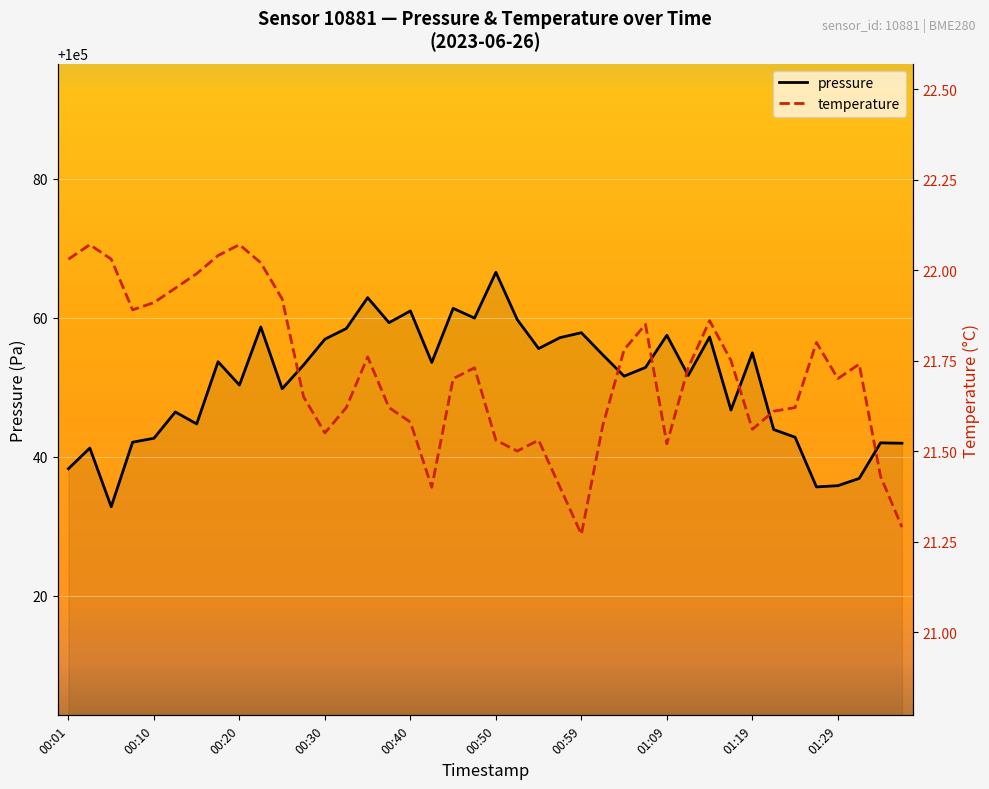

True or false: pressure and temperature intersect in this chart.

False